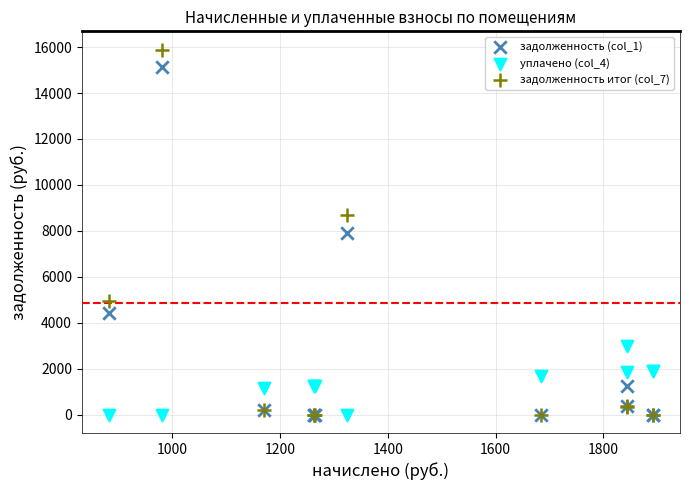

Which series reaches the maximum Y coordinate?

задолженность итог (col_7)